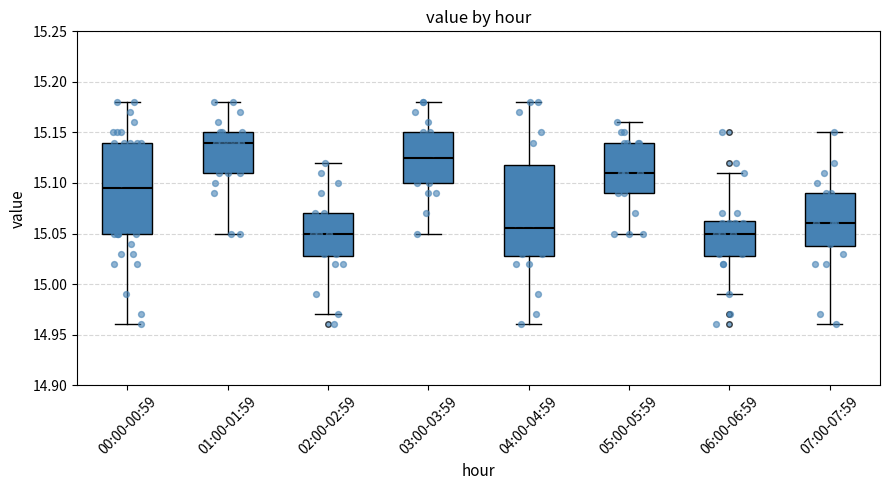

Reading left to right, read every box against the y-axis: the position of its median line, the range the box covers, and the ends of its whiskers. The values are not printed on the chart, so give them approximately, as read against the axis.

00:00-00:59: median 15.095, box 15.050 to 15.140, whiskers 14.960 to 15.180
01:00-01:59: median 15.140, box 15.110 to 15.150, whiskers 15.050 to 15.180
02:00-02:59: median 15.050, box 15.030 to 15.070, whiskers 14.970 to 15.120
03:00-03:59: median 15.125, box 15.100 to 15.150, whiskers 15.050 to 15.180
04:00-04:59: median 15.055, box 15.030 to 15.120, whiskers 14.960 to 15.180
05:00-05:59: median 15.110, box 15.090 to 15.140, whiskers 15.050 to 15.160
06:00-06:59: median 15.050, box 15.030 to 15.065, whiskers 14.990 to 15.110
07:00-07:59: median 15.060, box 15.040 to 15.090, whiskers 14.960 to 15.150